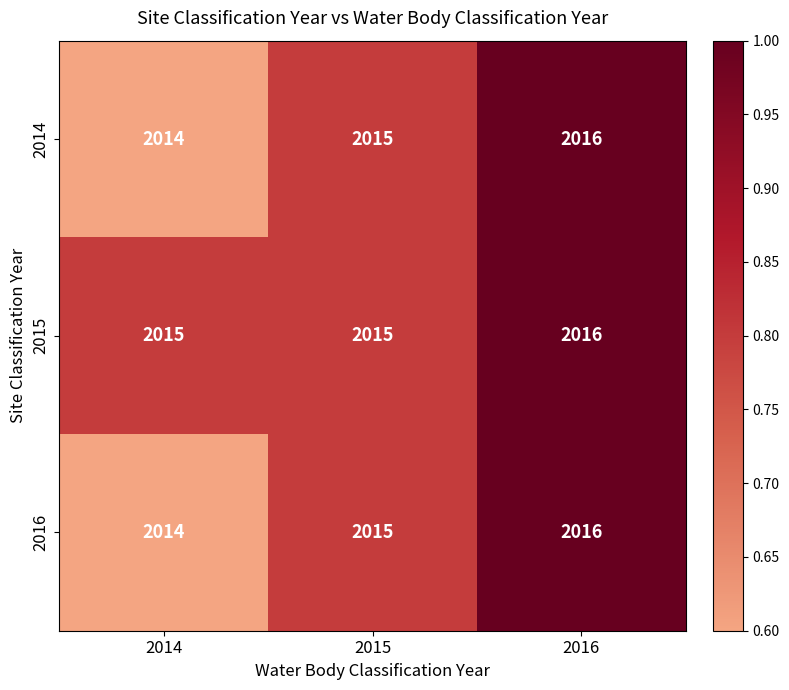

Reading right to left, transcribe all the data shown in this chart.

2014: 2016=2016	2015=2015	2014=2014
2015: 2016=2016	2015=2015	2014=2015
2016: 2016=2016	2015=2015	2014=2014